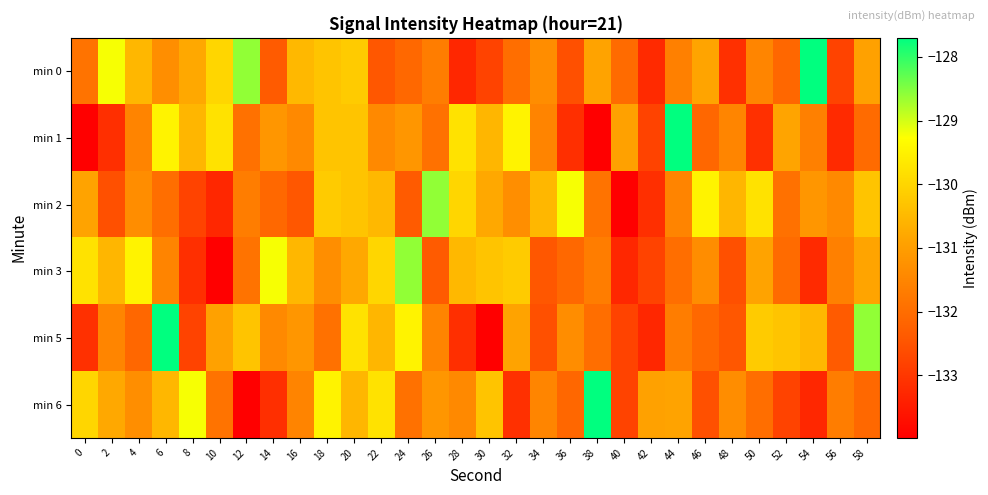

Reading left to right, what are all the values shown in this chart?

min 0: 0=-131.9	2=-129.2	4=-130.5	6=-131.3	8=-130.8	10=-130.0	12=-128.6	14=-132.4	16=-130.5	18=-130.3	20=-130.2	22=-132.4	24=-132.1	26=-131.7	28=-133.3	30=-132.8	32=-132.0	34=-131.3	36=-132.6	38=-130.9	40=-132.0	42=-133.2	44=-131.6	46=-130.9	48=-133.1	50=-131.5	52=-132.1	54=-127.7	56=-132.8	58=-130.9
min 1: 0=-134.0	2=-133.1	4=-131.5	6=-129.5	8=-130.5	10=-129.8	12=-131.9	14=-131.2	16=-131.4	18=-130.3	20=-130.3	22=-131.4	24=-131.2	26=-131.9	28=-129.8	30=-130.5	32=-129.5	34=-131.5	36=-133.1	38=-134.0	40=-130.9	42=-132.8	44=-127.7	46=-132.1	48=-131.5	50=-133.1	52=-130.9	54=-131.6	56=-133.2	58=-132.0
min 2: 0=-130.9	2=-132.6	4=-131.3	6=-132.0	8=-132.8	10=-133.3	12=-131.7	14=-132.1	16=-132.4	18=-130.2	20=-130.3	22=-130.5	24=-132.4	26=-128.6	28=-130.0	30=-130.8	32=-131.3	34=-130.5	36=-129.2	38=-131.9	40=-134.0	42=-133.1	44=-131.5	46=-129.5	48=-130.5	50=-129.8	52=-131.9	54=-131.2	56=-131.4	58=-130.3
min 3: 0=-129.8	2=-130.5	4=-129.5	6=-131.5	8=-133.1	10=-134.0	12=-131.9	14=-129.2	16=-130.5	18=-131.3	20=-130.8	22=-130.0	24=-128.6	26=-132.4	28=-130.5	30=-130.3	32=-130.2	34=-132.4	36=-132.1	38=-131.7	40=-133.3	42=-132.8	44=-132.0	46=-131.3	48=-132.6	50=-130.9	52=-132.0	54=-133.2	56=-131.6	58=-130.9
min 5: 0=-133.1	2=-131.5	4=-132.1	6=-127.7	8=-132.8	10=-130.9	12=-130.3	14=-131.4	16=-131.2	18=-131.9	20=-129.8	22=-130.5	24=-129.5	26=-131.5	28=-133.1	30=-134.0	32=-130.9	34=-132.6	36=-131.3	38=-132.0	40=-132.8	42=-133.3	44=-131.7	46=-132.1	48=-132.4	50=-130.2	52=-130.3	54=-130.5	56=-132.4	58=-128.6
min 6: 0=-130.0	2=-130.8	4=-131.3	6=-130.5	8=-129.2	10=-131.9	12=-134.0	14=-133.1	16=-131.5	18=-129.5	20=-130.5	22=-129.8	24=-131.9	26=-131.2	28=-131.4	30=-130.3	32=-133.1	34=-131.5	36=-132.1	38=-127.7	40=-132.8	42=-130.9	44=-130.9	46=-132.6	48=-131.3	50=-132.0	52=-132.8	54=-133.3	56=-131.7	58=-132.1